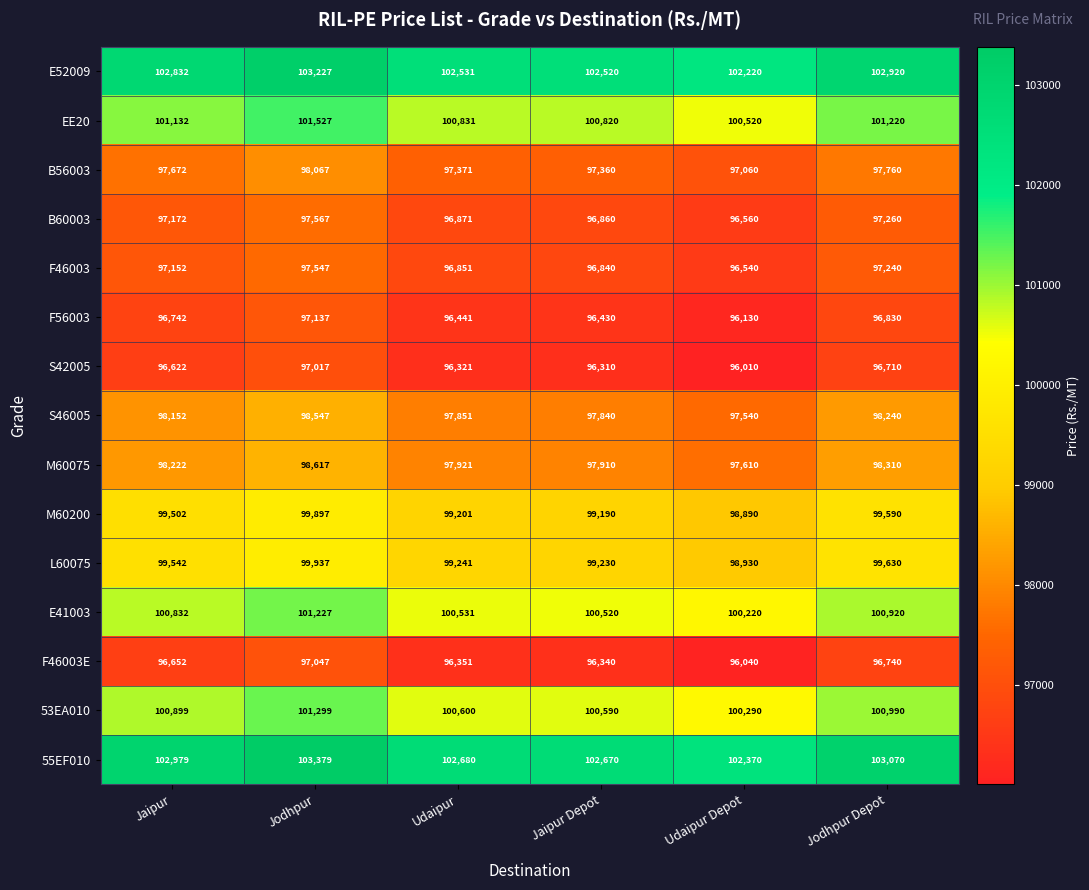

True or false: B60003 has a value of 96560 at Udaipur Depot.

True